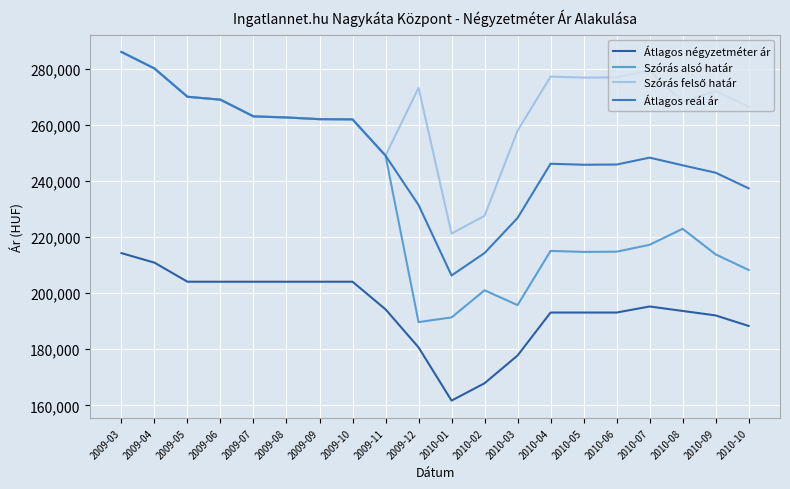

Which category has the lowest value across all series?

2010-01